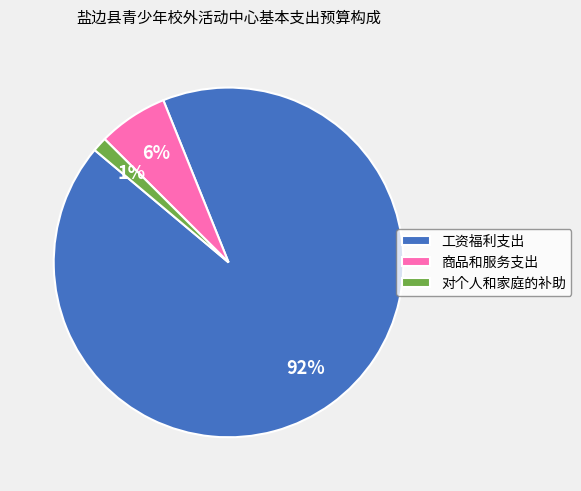

Combined, do 工资福利支出 and 对个人和家庭的补助 account for over 50%?

Yes